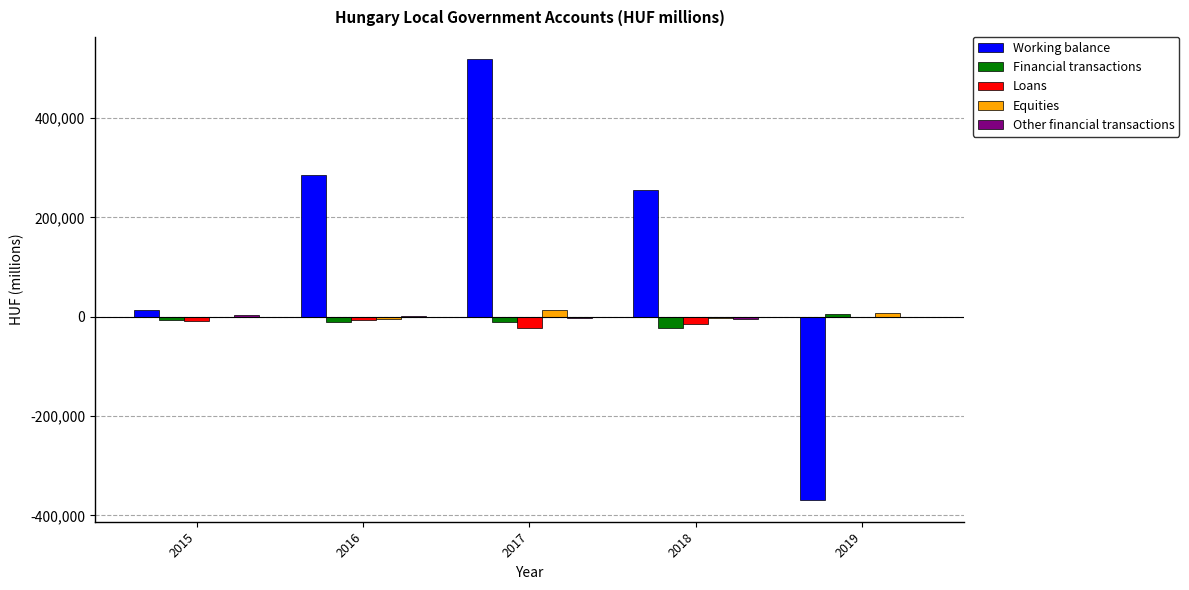

Which series has the largest total across all categories?

Working balance